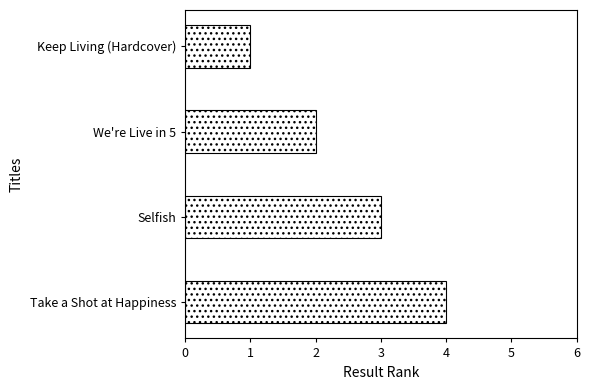

True or false: the data shows 0 at Keep Living (Hardcover).

False